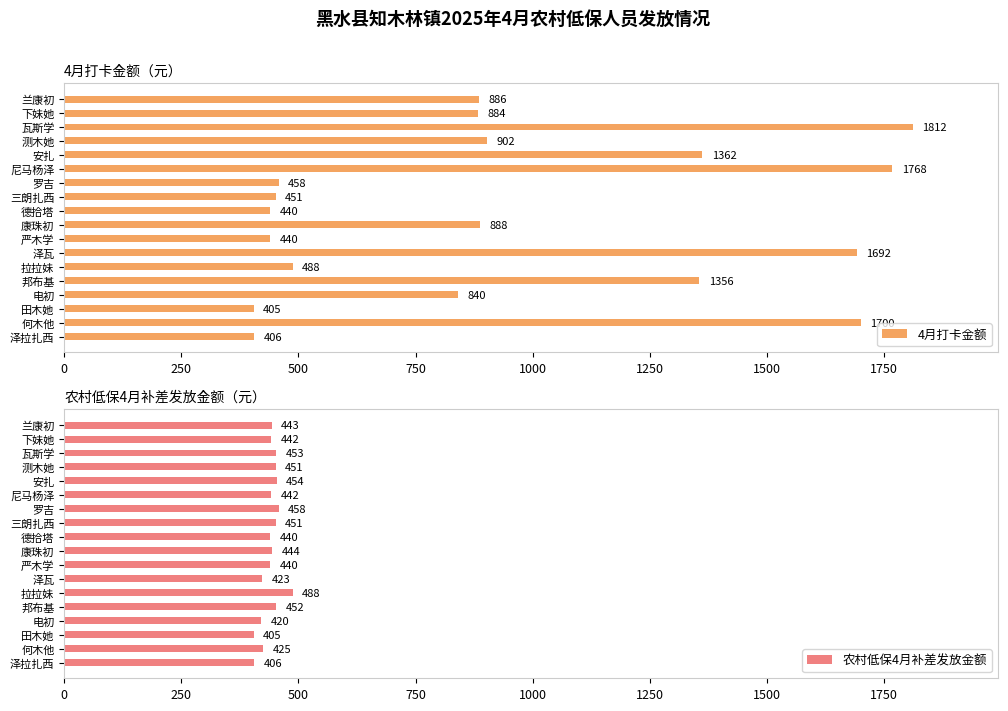

Is it true that 农村低保4月补差发放金额 equals 425 at 何木他?

True